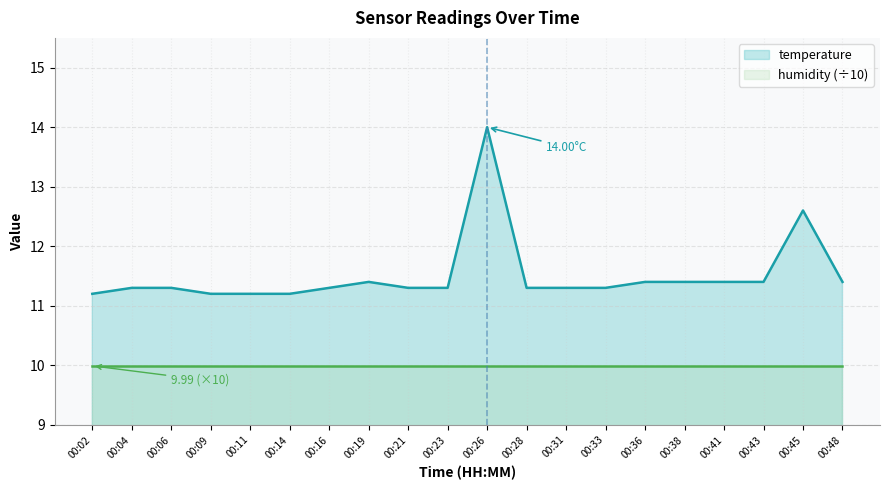

Does the chart display data point markers on the line(s)?

No